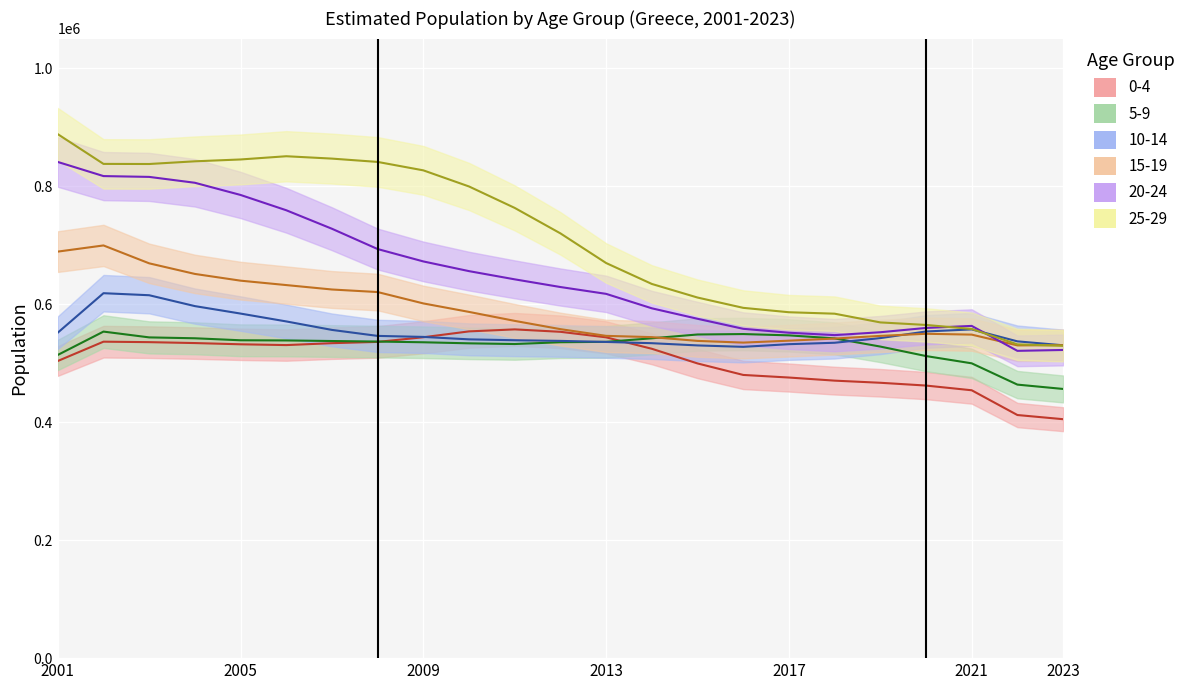

What is the lowest value of the 15-19 series?

530033